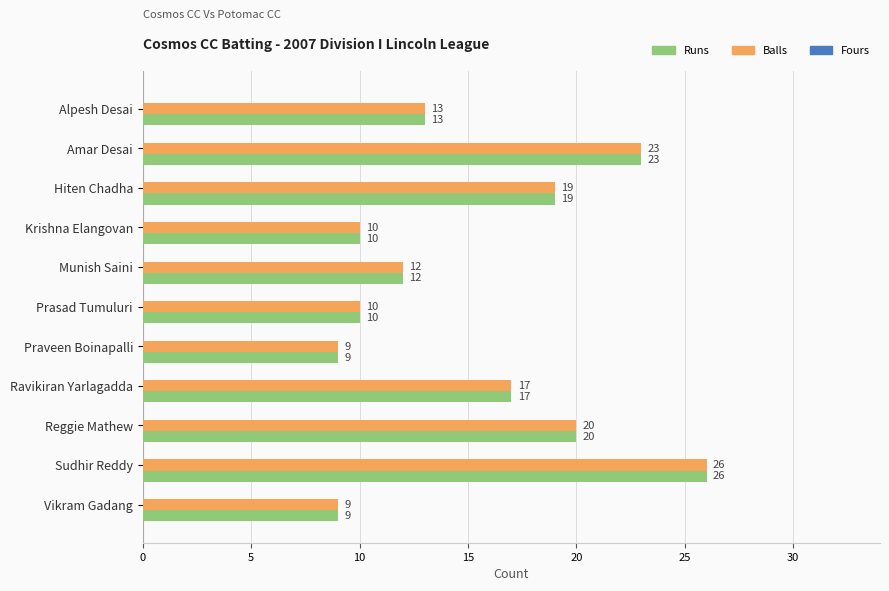

What is the greatest value displayed?

26